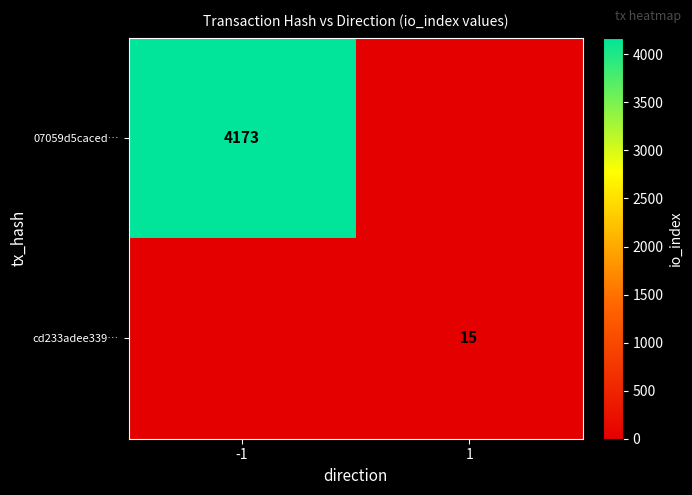

At which category does the chart reach its peak across all series?

-1